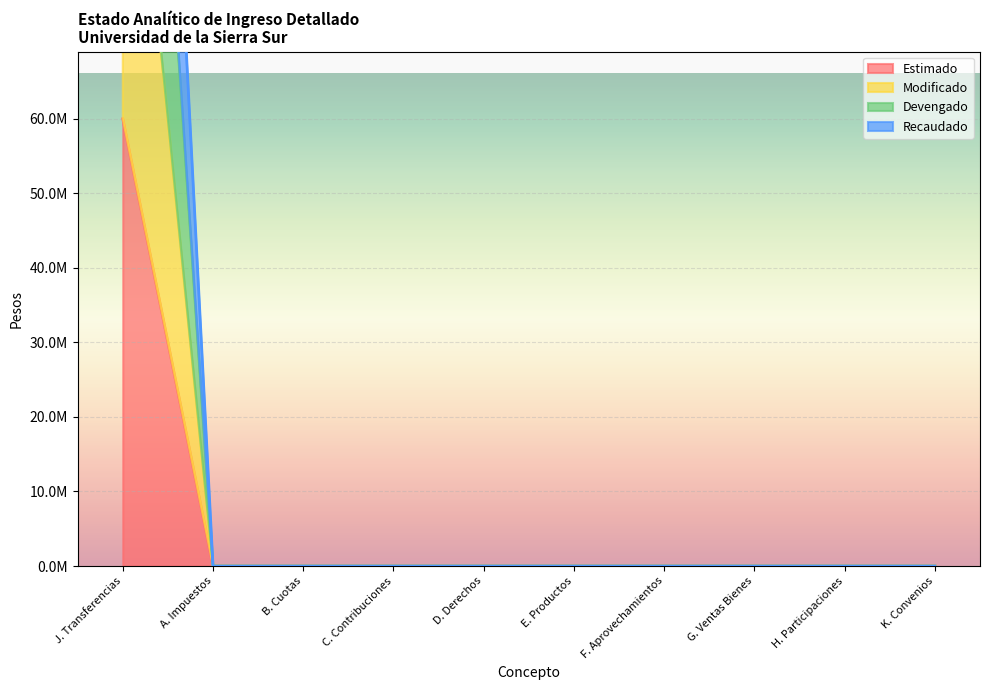

True or false: Estimado and Devengado intersect in this chart.

False